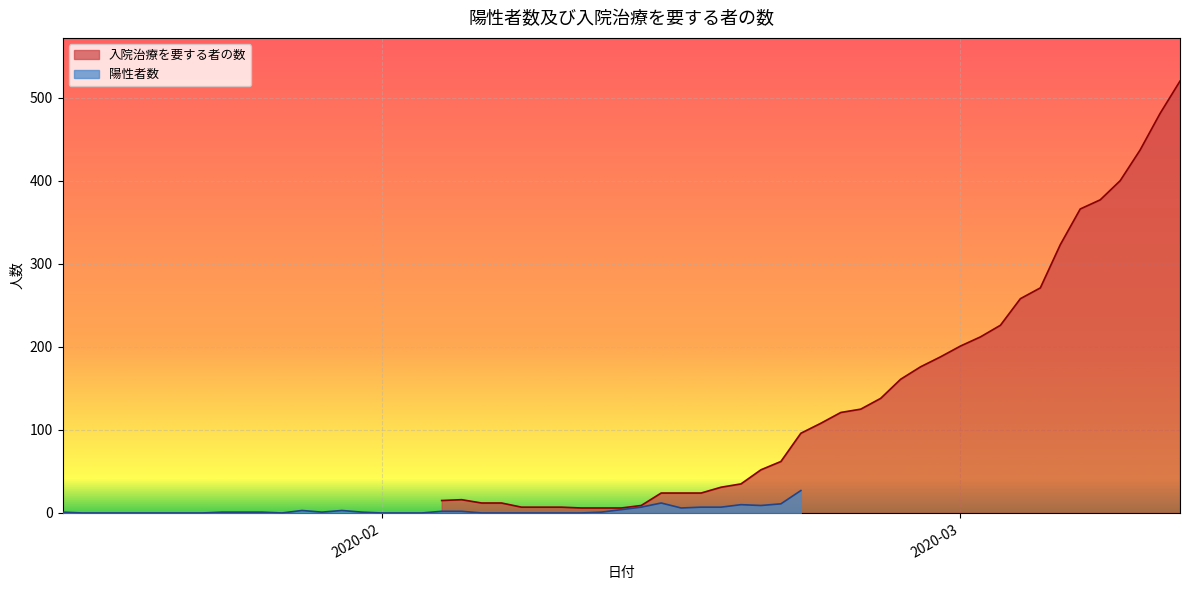

True or false: 入院治療を要する者の数 has more than 1 points higher than both neighbors.

False